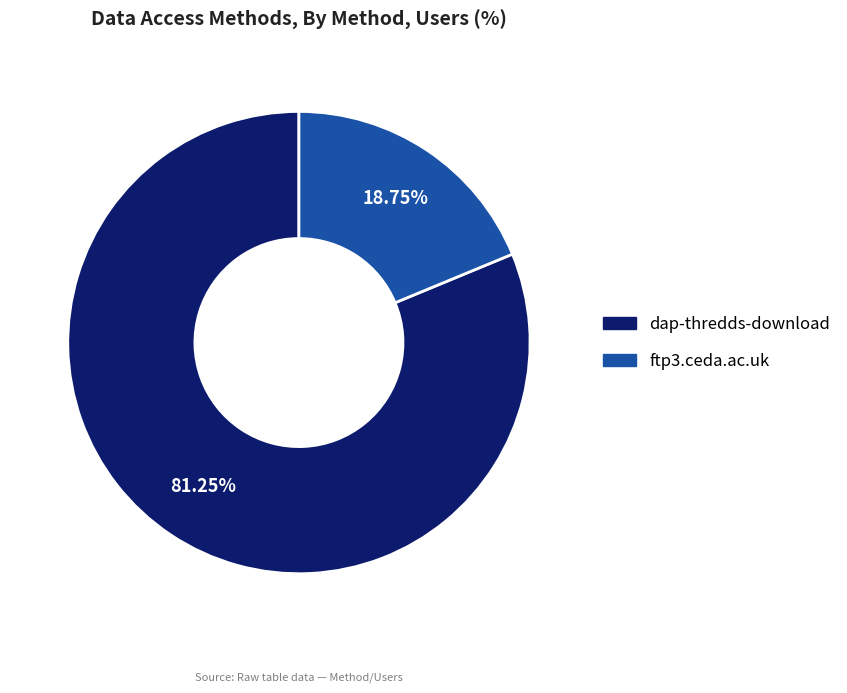

True or false: dap-thredds-download accounts for 70% of the total.

False